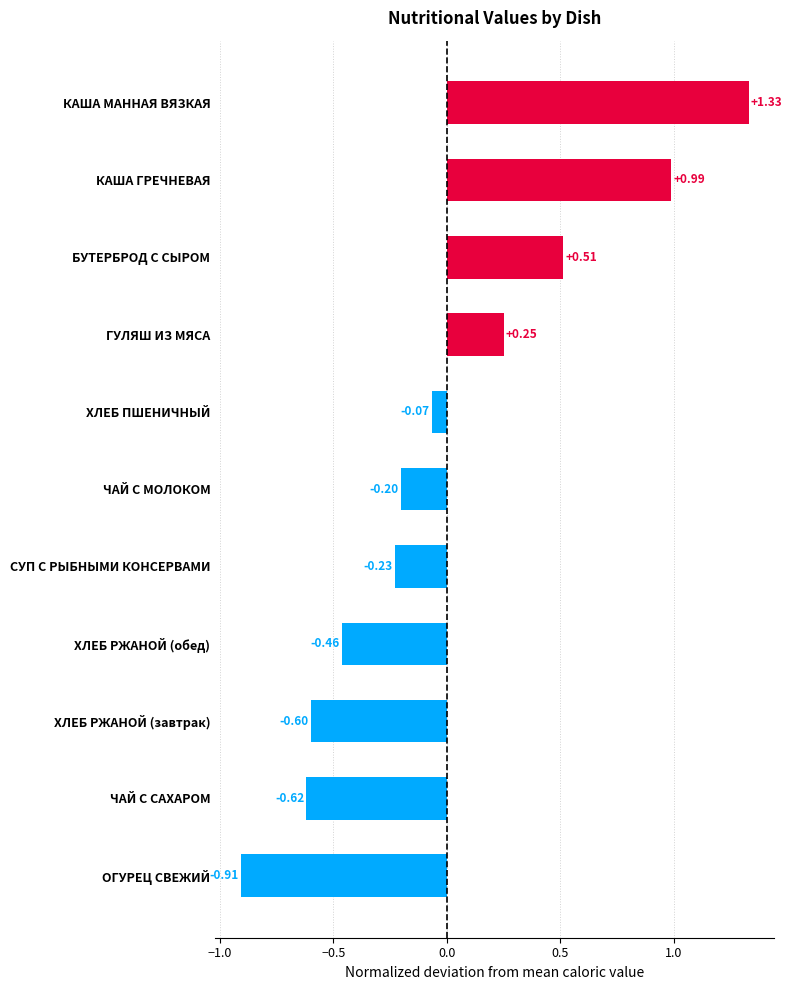

How many bars are there in total?

11